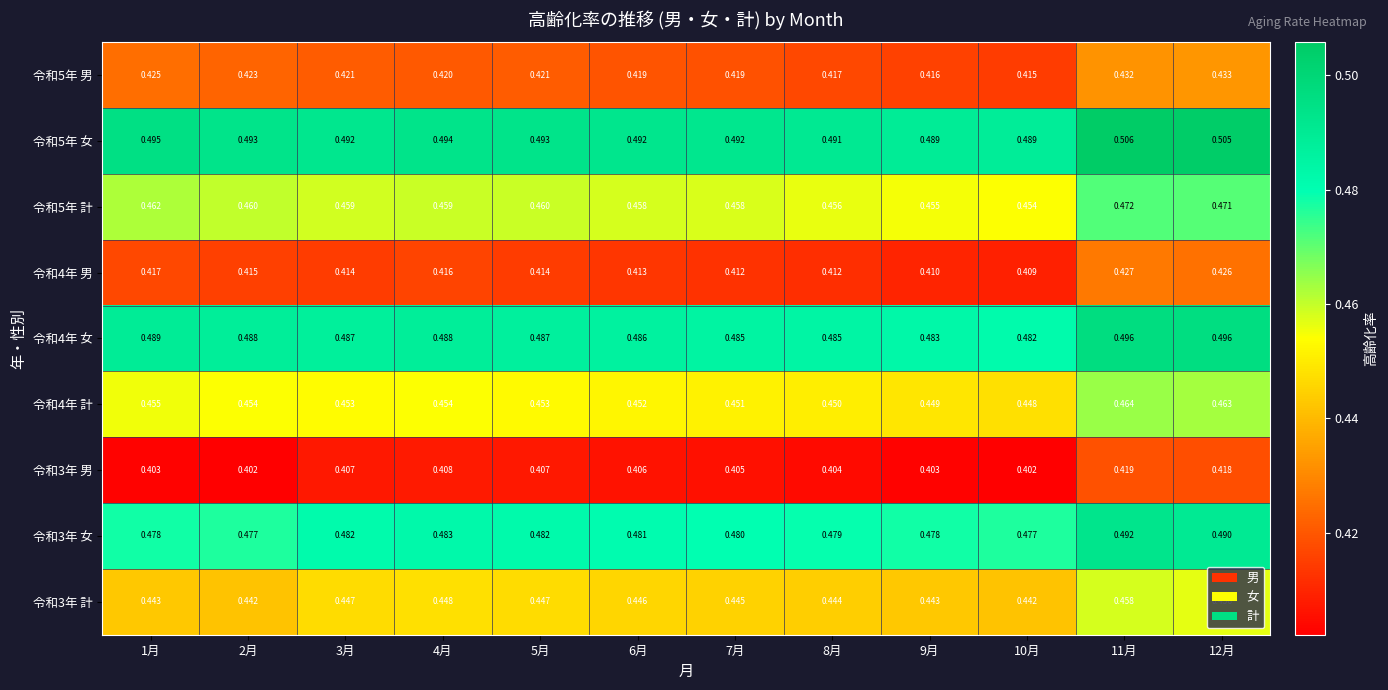

At which category does the chart reach its peak across all series?

11月